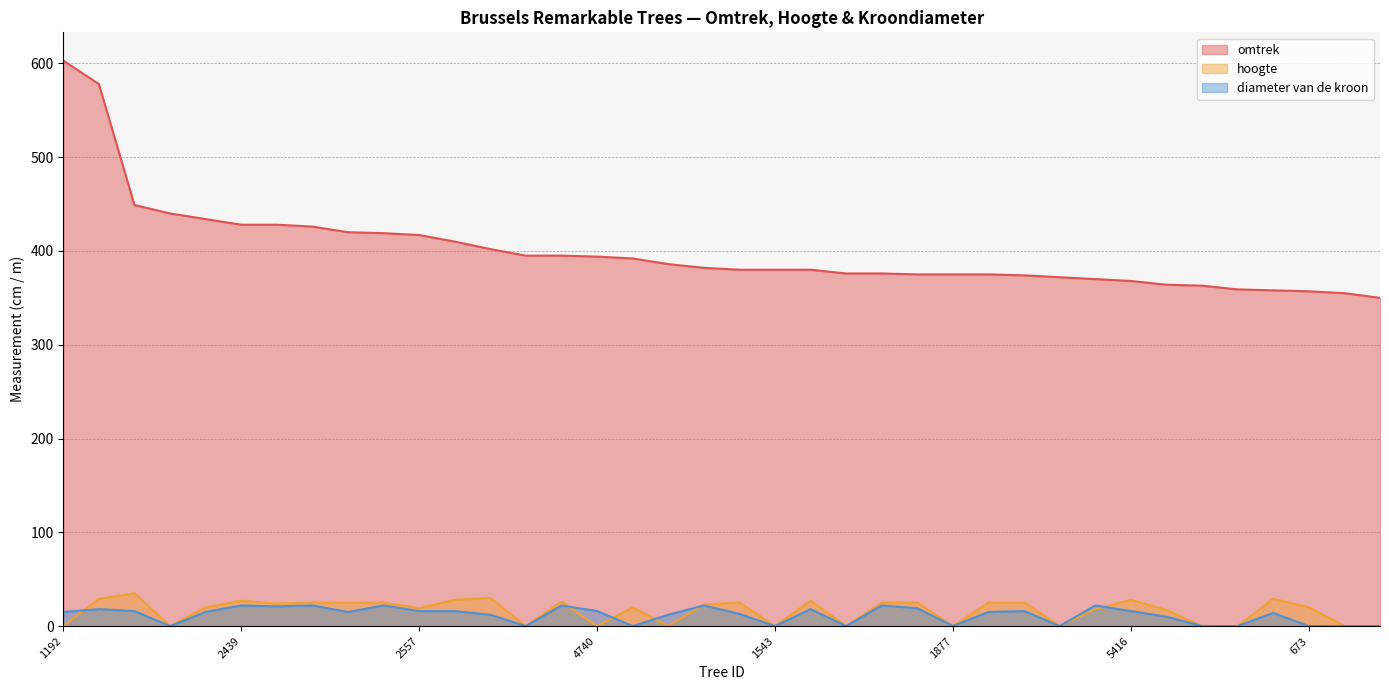

How many lines are shown in the chart?

3